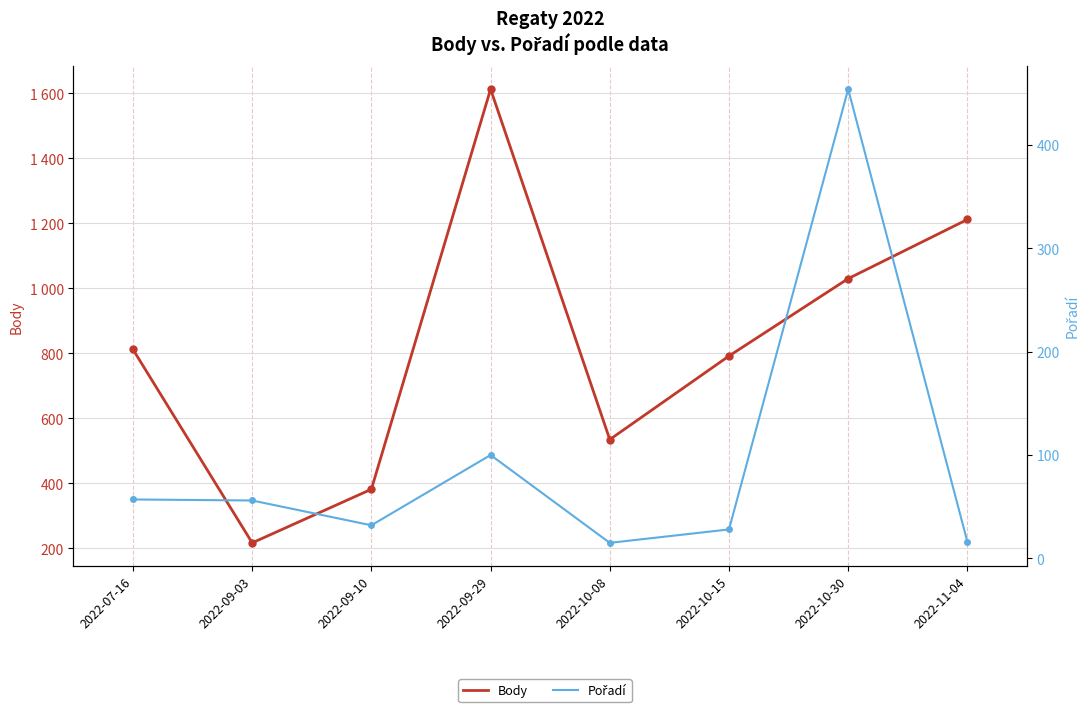

What is the difference between the highest and lowest values at 2022-10-30?

576